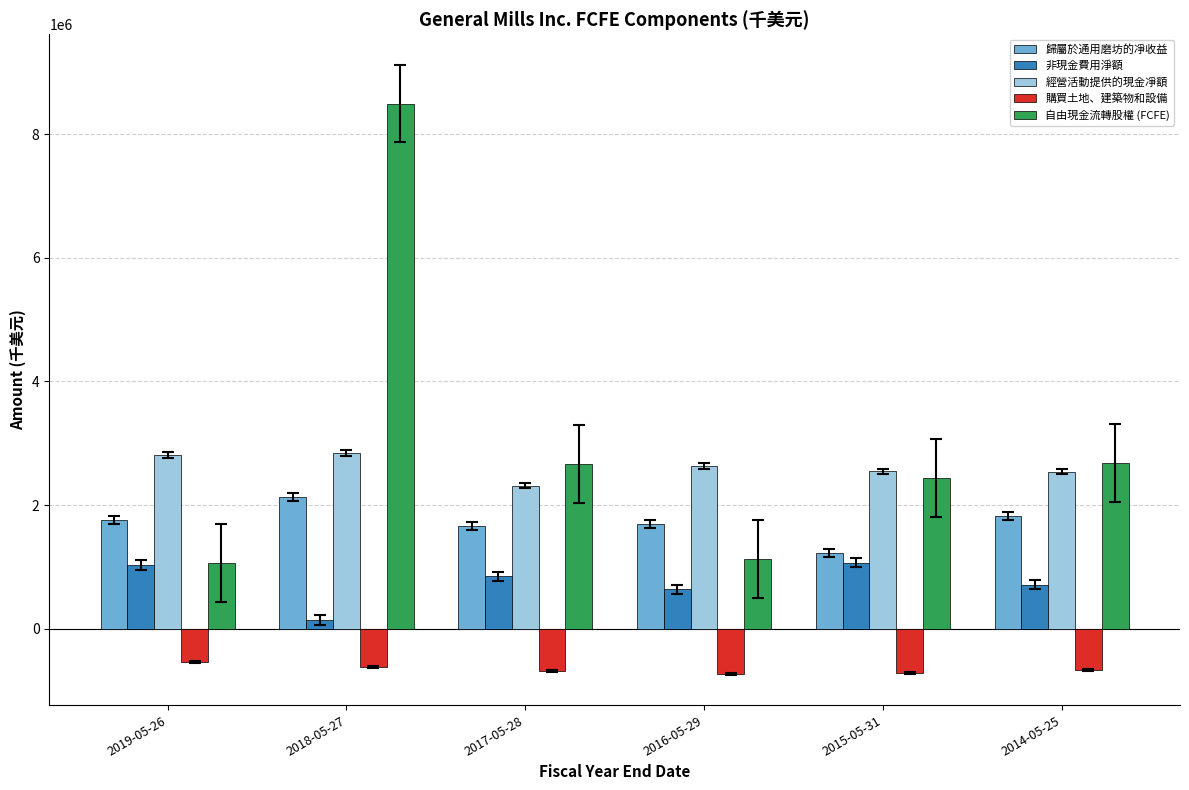

Does the chart contain stacked bars?

No